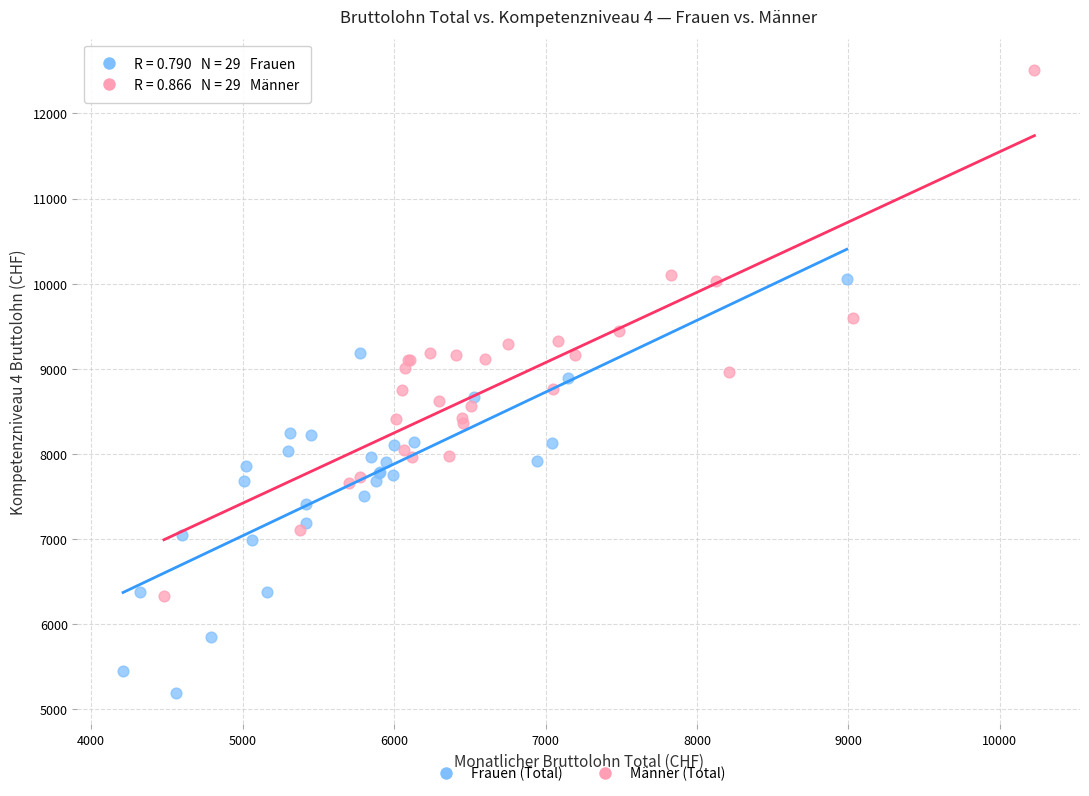

Which series reaches the maximum Y coordinate?

Männer (Total)